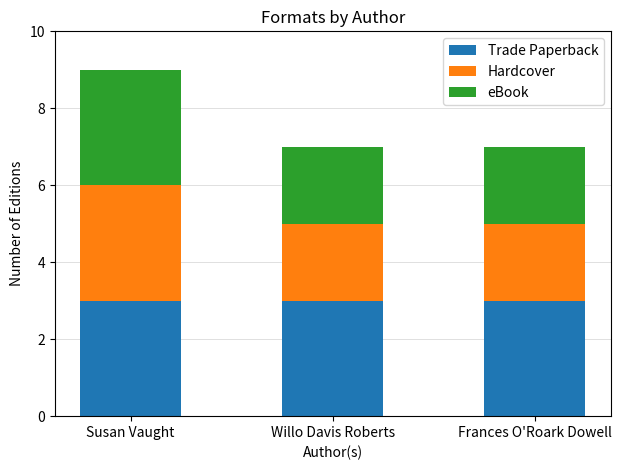

How many bars are there in total?

3